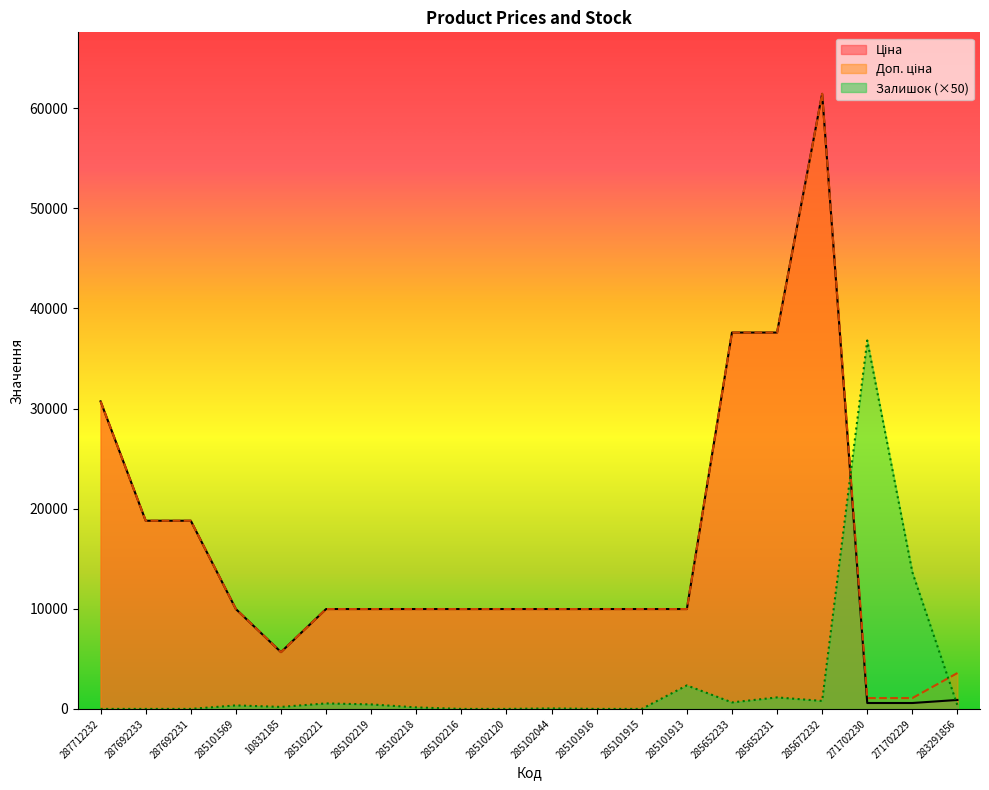

True or false: Ціна and Доп. ціна intersect in this chart.

False